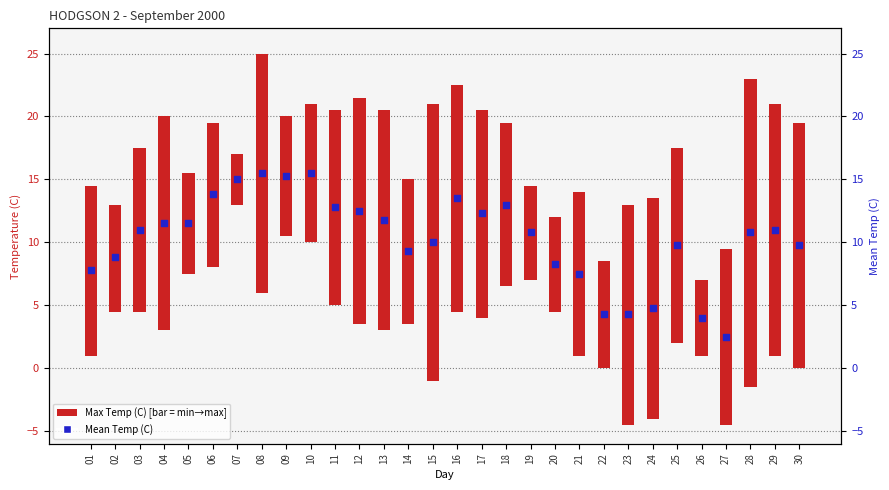

At which category is the sum across all series the highest?

28